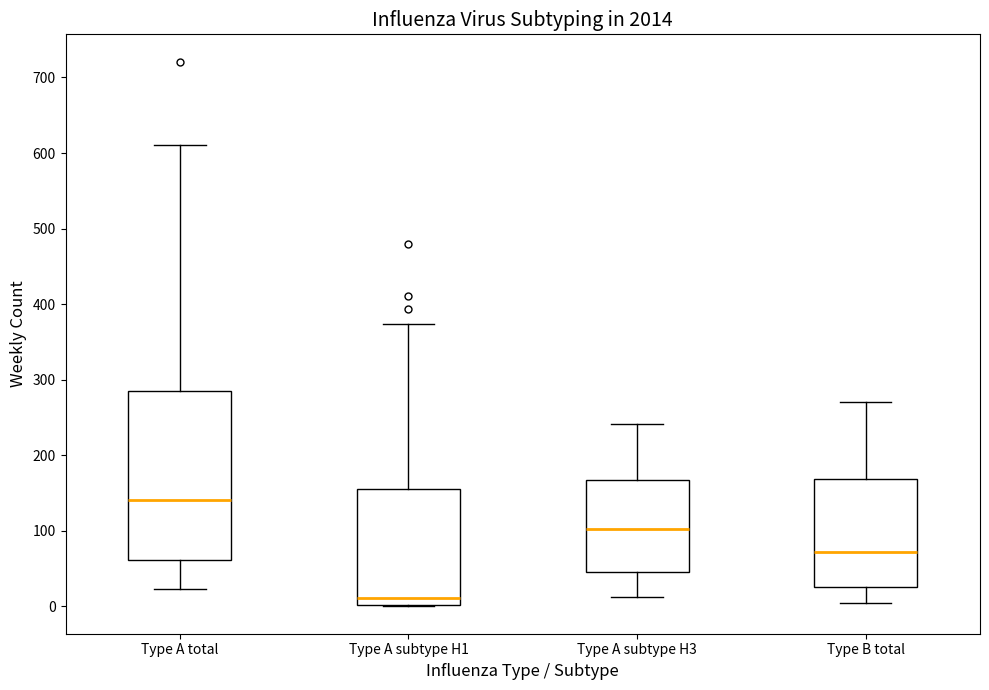

Comparing the boxes themselves (not the whiskers), which one is the tallest?

Type A total